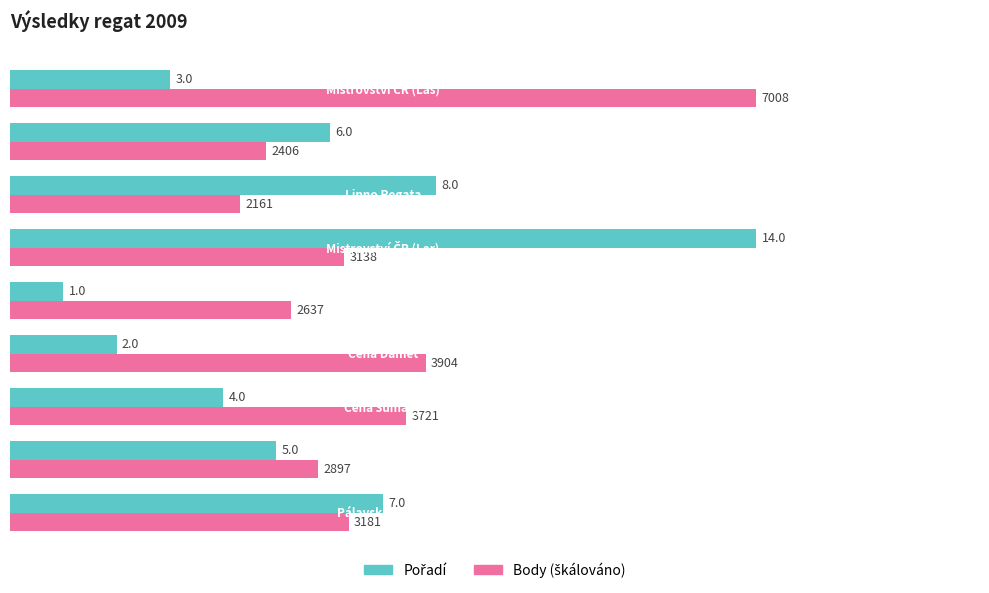

What is the smallest value displayed?

1.0